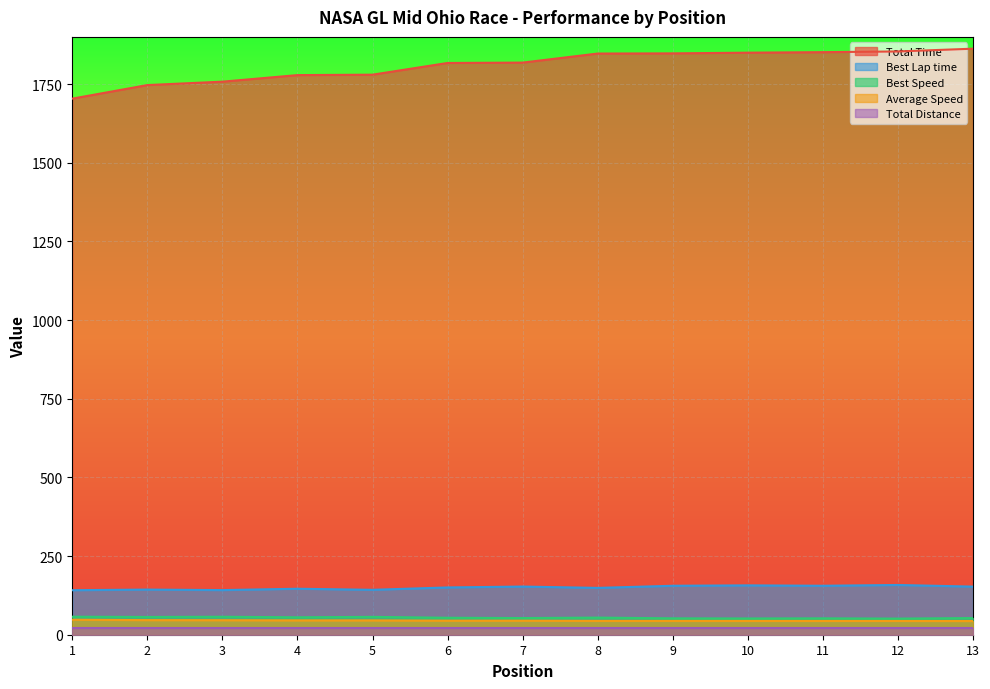

What is the maximum value for Average Speed?

47.5